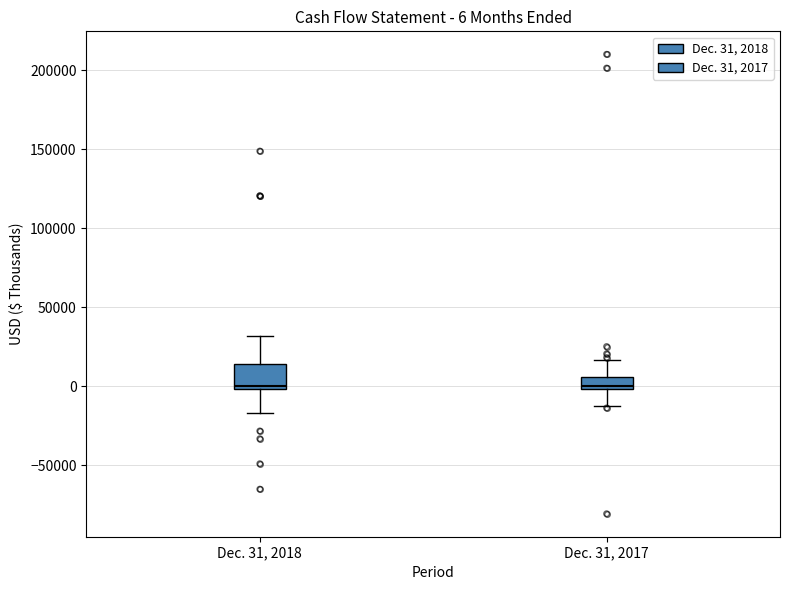

Comparing the boxes themselves (not the whiskers), which one is the tallest?

Dec. 31, 2018